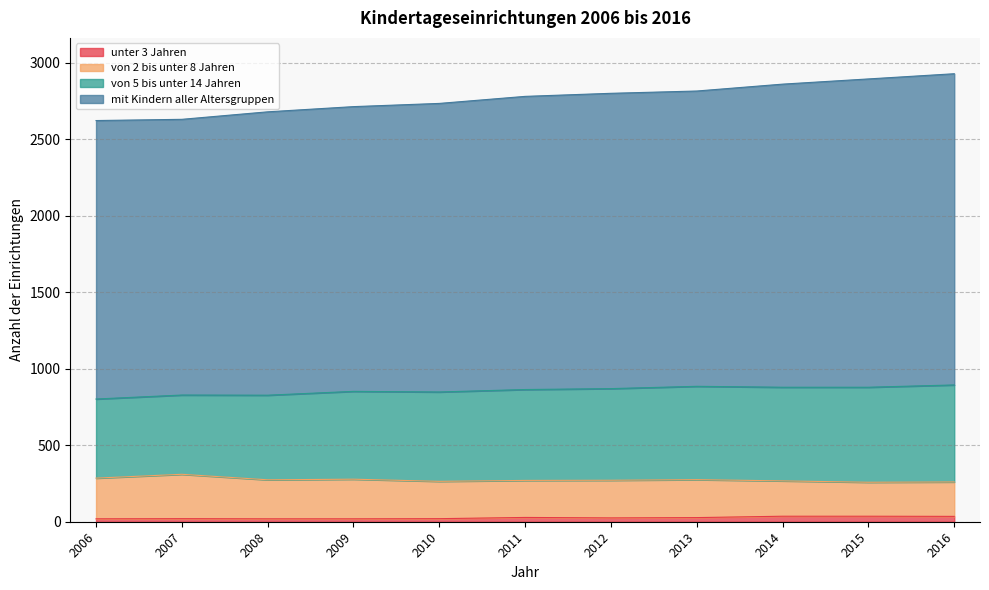

How many data points in mit Kindern aller Altersgruppen are above 2780?

5